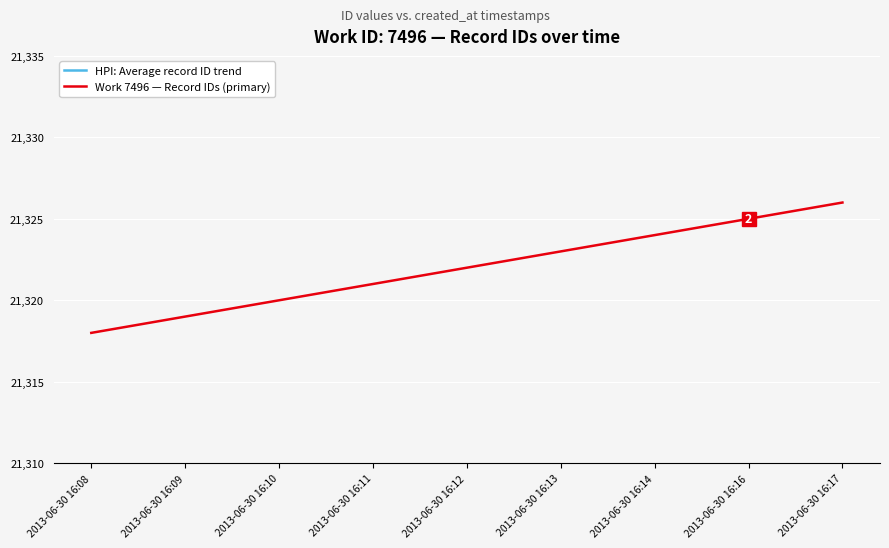

Which series has the largest total across all categories?

HPI: Average record ID trend